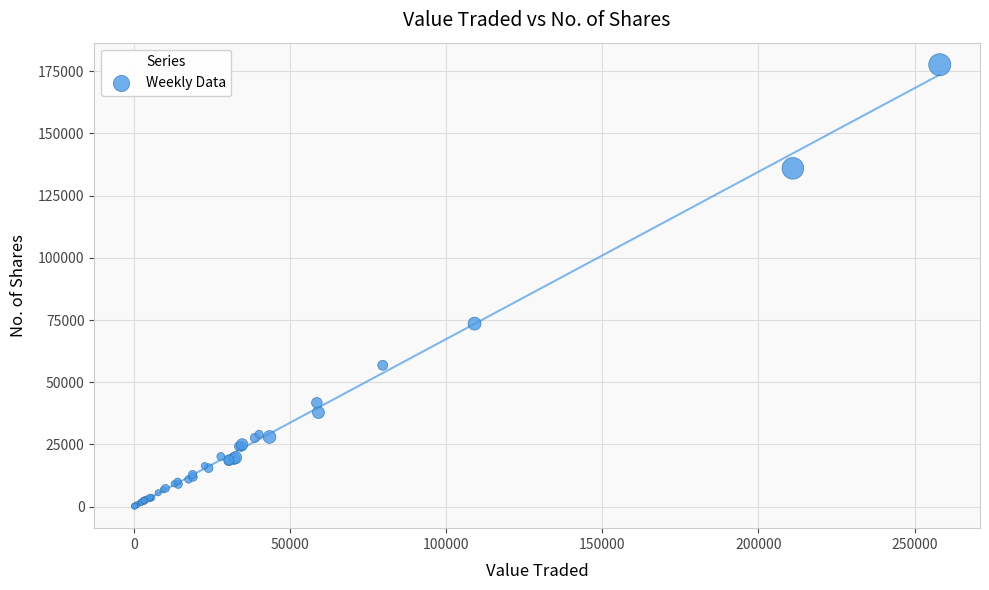

What Y value in the scatter plot is closest to 88906?

73547